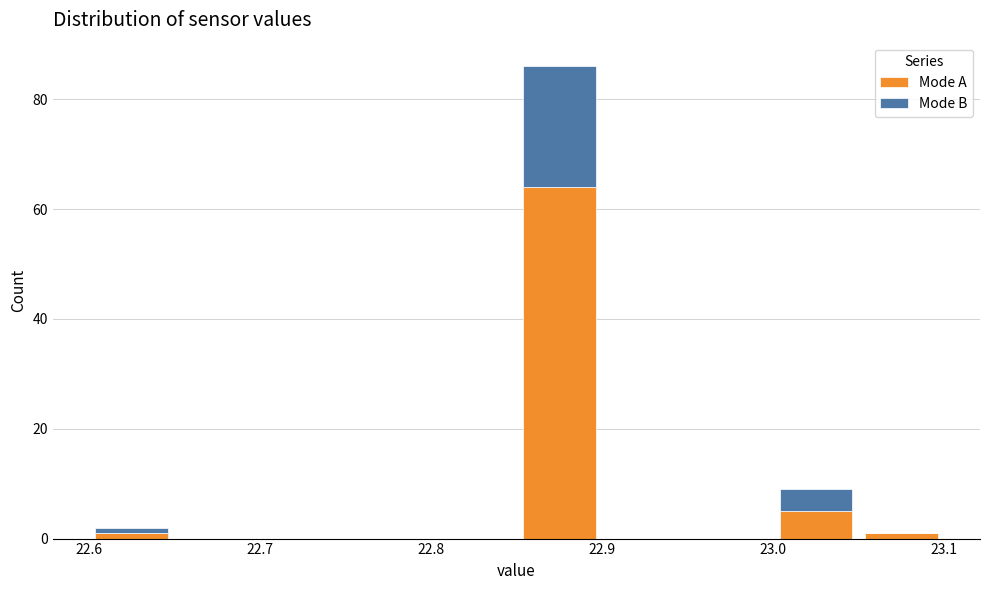

Reading left to right, transcribe this chart: for each stacked bar, give the range it covers on the x-axis and its total height. The values are not printed on the chart, so give them approximately, as read against the axis.

22.60 to 22.65: 2
22.65 to 22.70: 0
22.70 to 22.75: 0
22.75 to 22.80: 0
22.80 to 22.85: 0
22.85 to 22.90: 86
22.90 to 22.95: 0
22.95 to 23.00: 0
23.00 to 23.05: 10
23.05 to 23.10: under 2